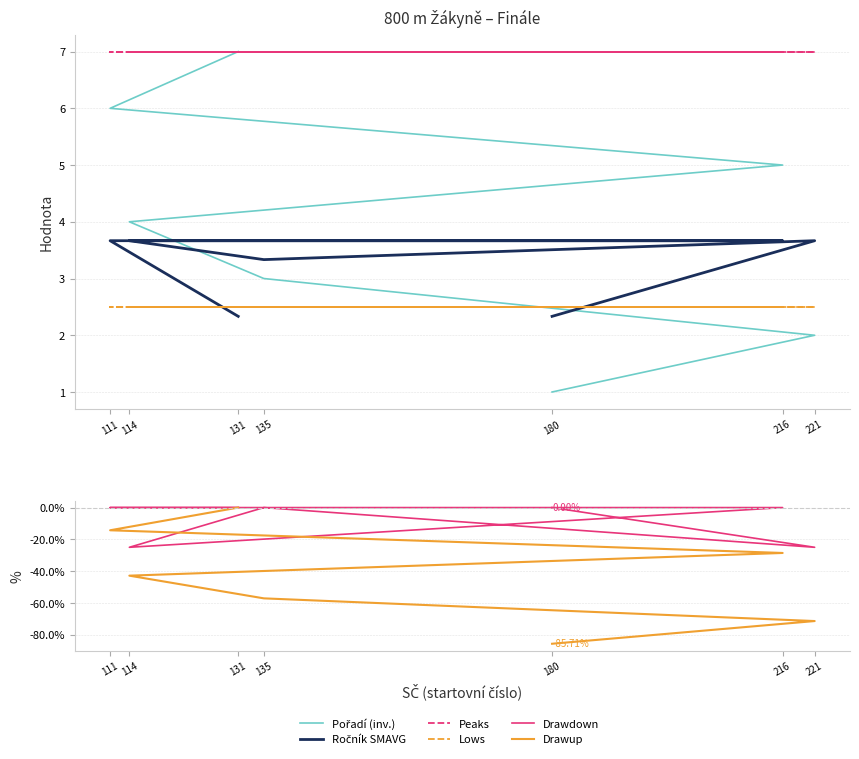

What is the maximum value shown in the chart?

7.0